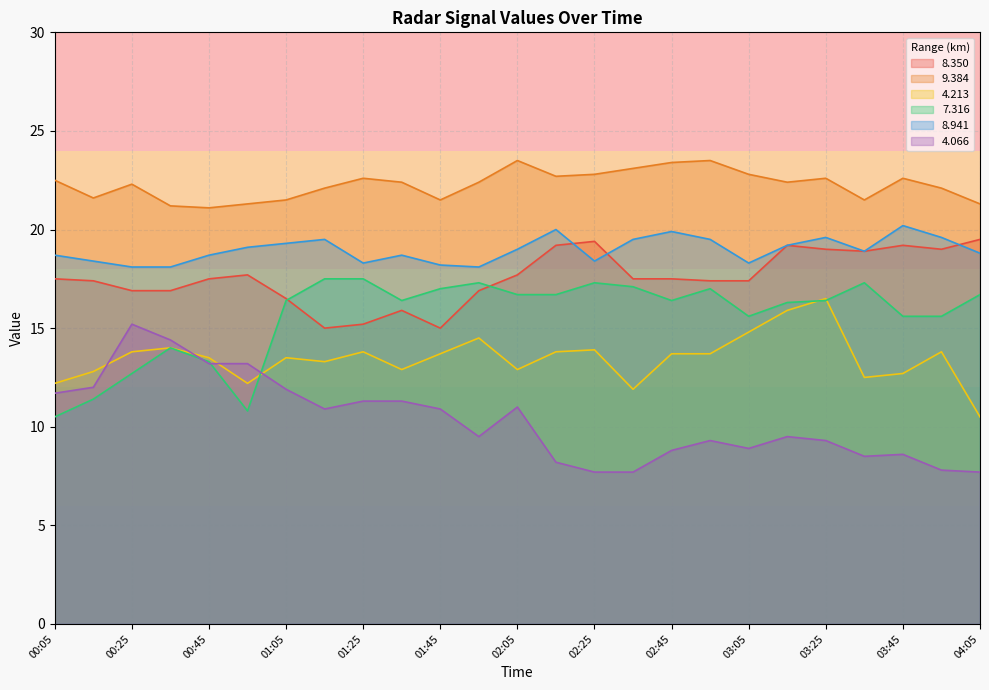

Which category has the highest value in the 9.384 series?

02:05